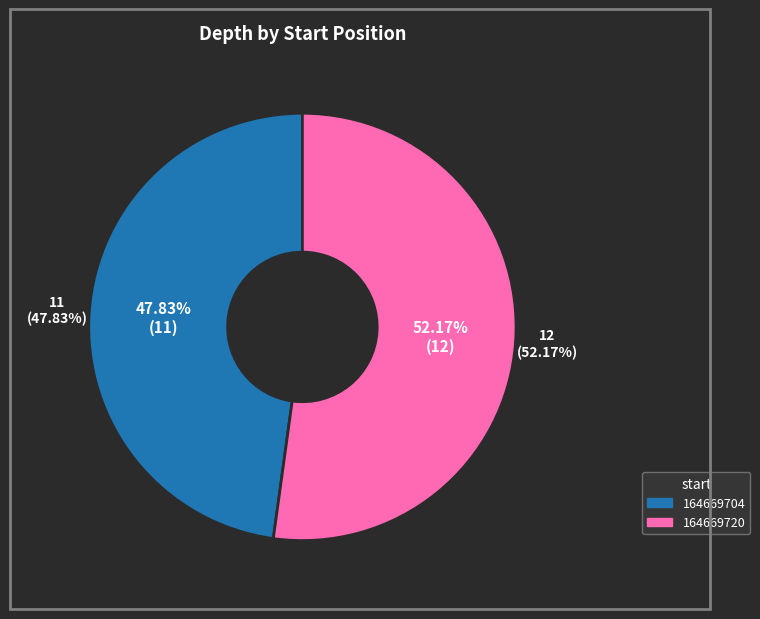

Is it true that 164669704 is 54% of the pie?

False